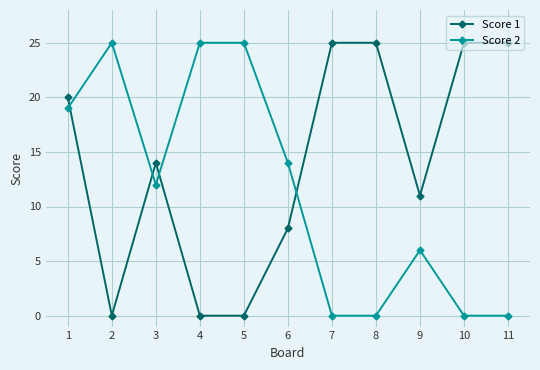

Where does the Score 1 series first go above 14?

1